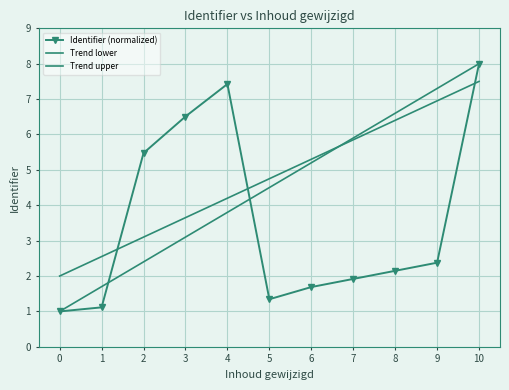

Reading right to left, extract all data points from this chart.

Identifier (normalized): 8.0	2.4	2.1	1.9	1.7	1.3	7.4	6.5	5.5	1.1	1.0
Trend lower: 8.0	7.3	6.6	5.9	5.2	4.5	3.8	3.1	2.4	1.7	1.0
Trend upper: 7.5	7.0	6.4	5.8	5.3	4.8	4.2	3.6	3.1	2.5	2.0